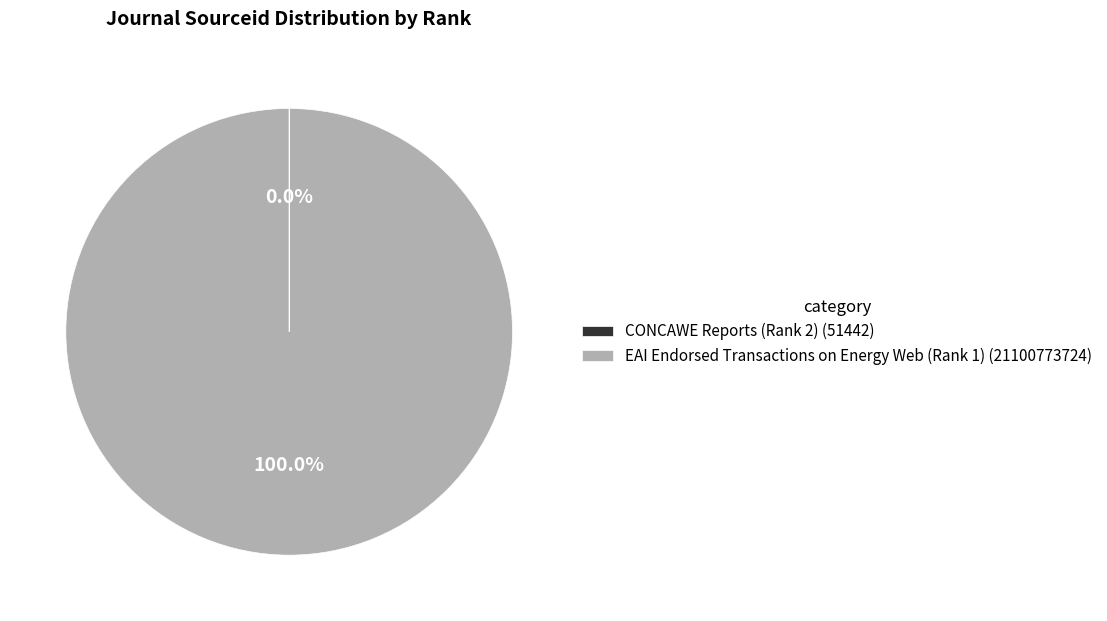

Is there any slice that represents more than half of the pie?

Yes